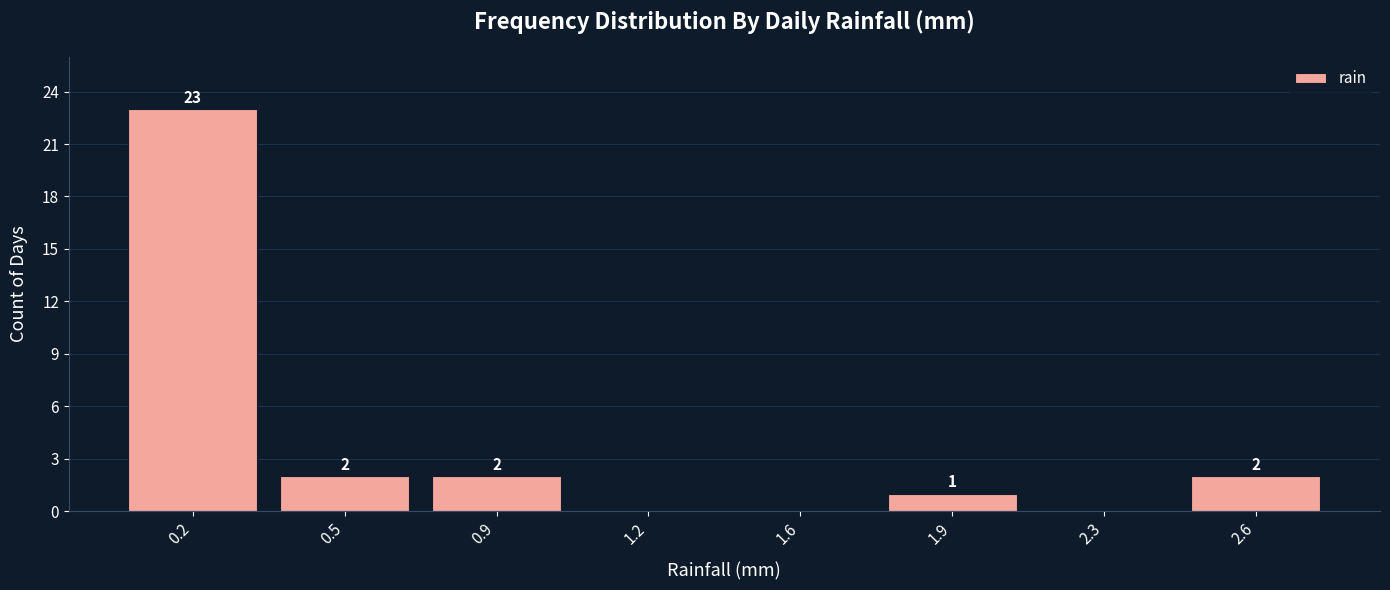

Over which range of the x-axis is the bar tallest?

0.00 to 0.35